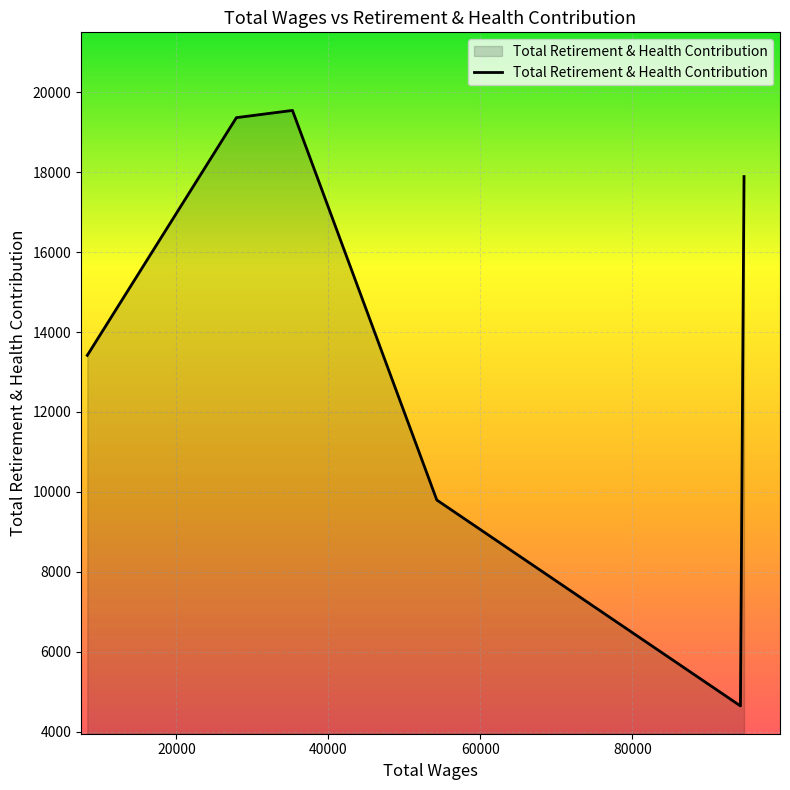

What is the average value?

14110